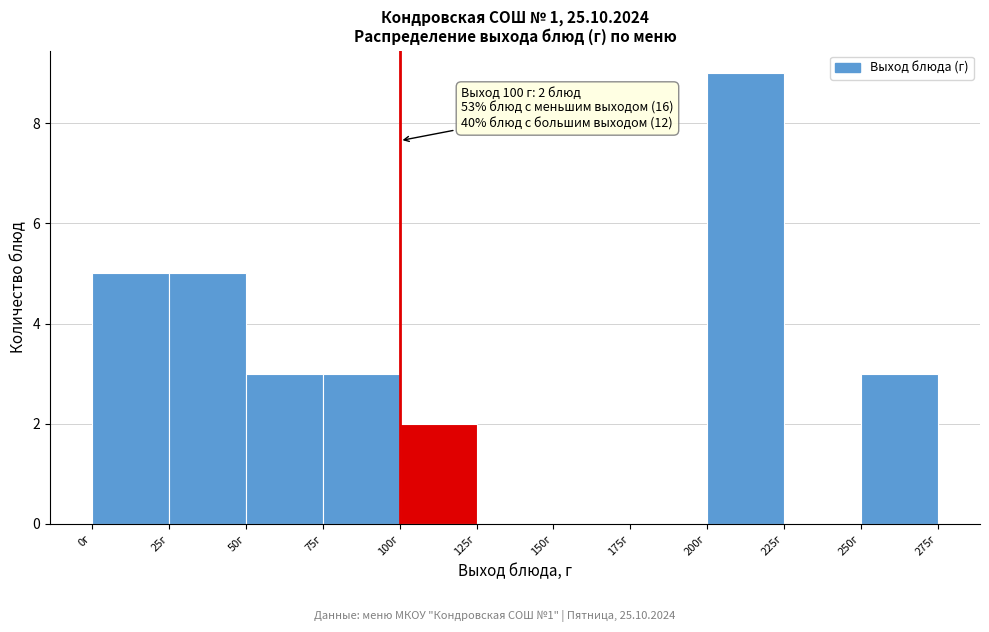

Which range on the x-axis has the tallest bar?

200 to 225